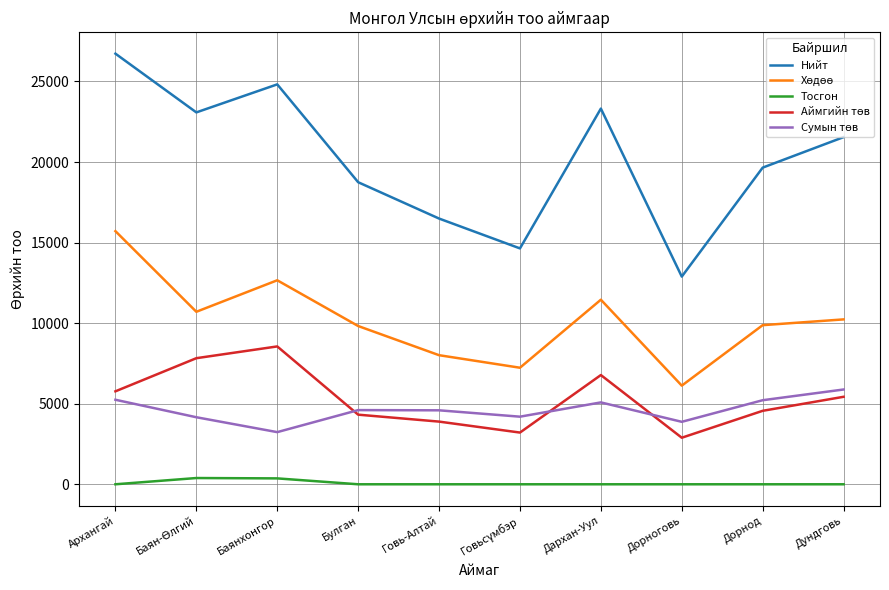

Which series has the largest total across all categories?

Нийт